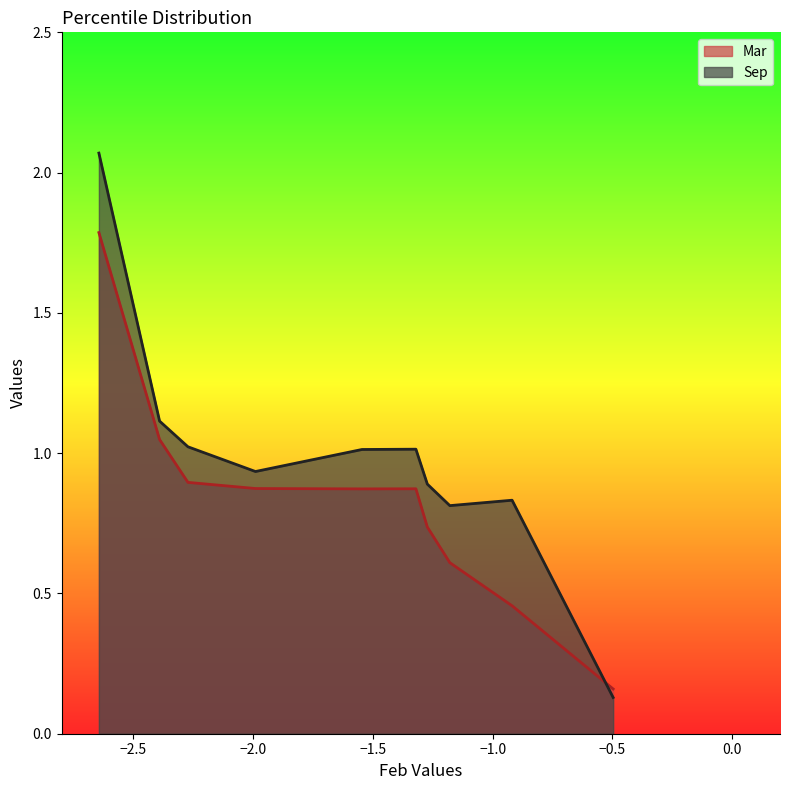

Is it true that Sep equals 1.8 at pct25?

False